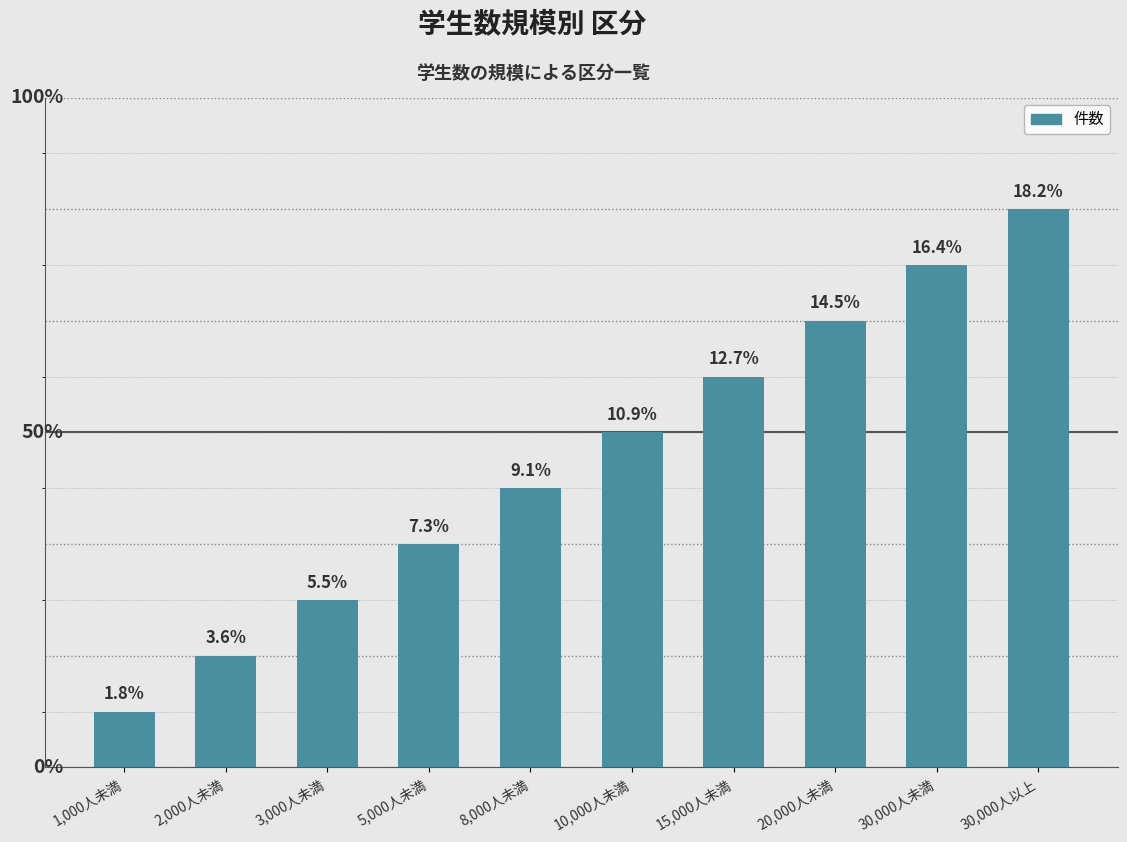

What is the label of the 7th bar from the right?

5,000人未満